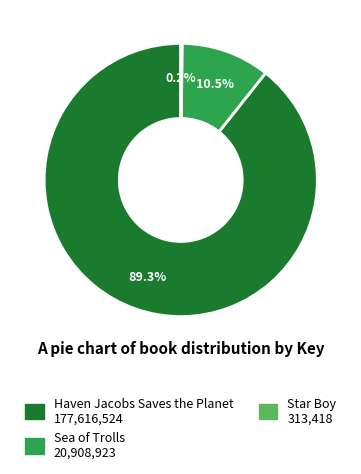

What percentage is NOT represented by Sea of Trolls?

89.5%